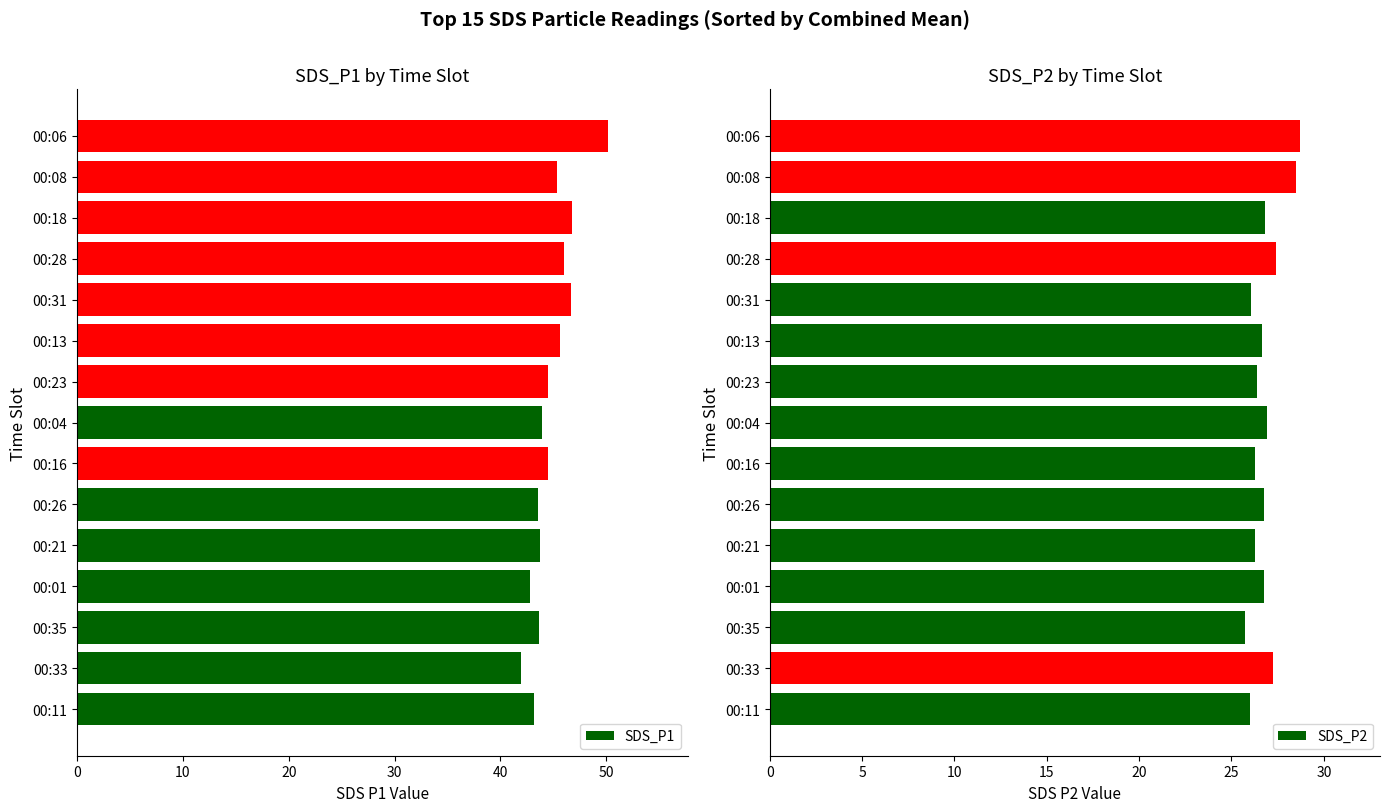

List the series in order of their peak value, highest first.

SDS_P1, SDS_P2